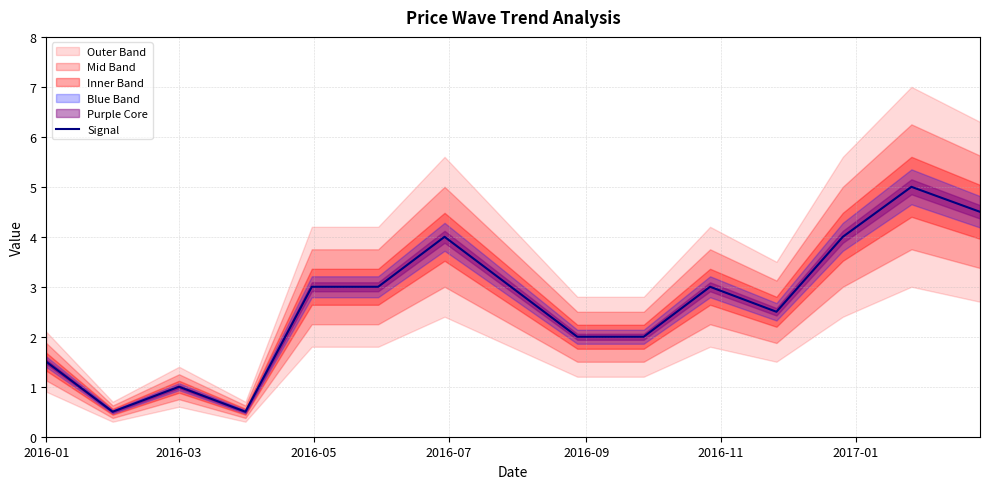

How many values are below 3?

7